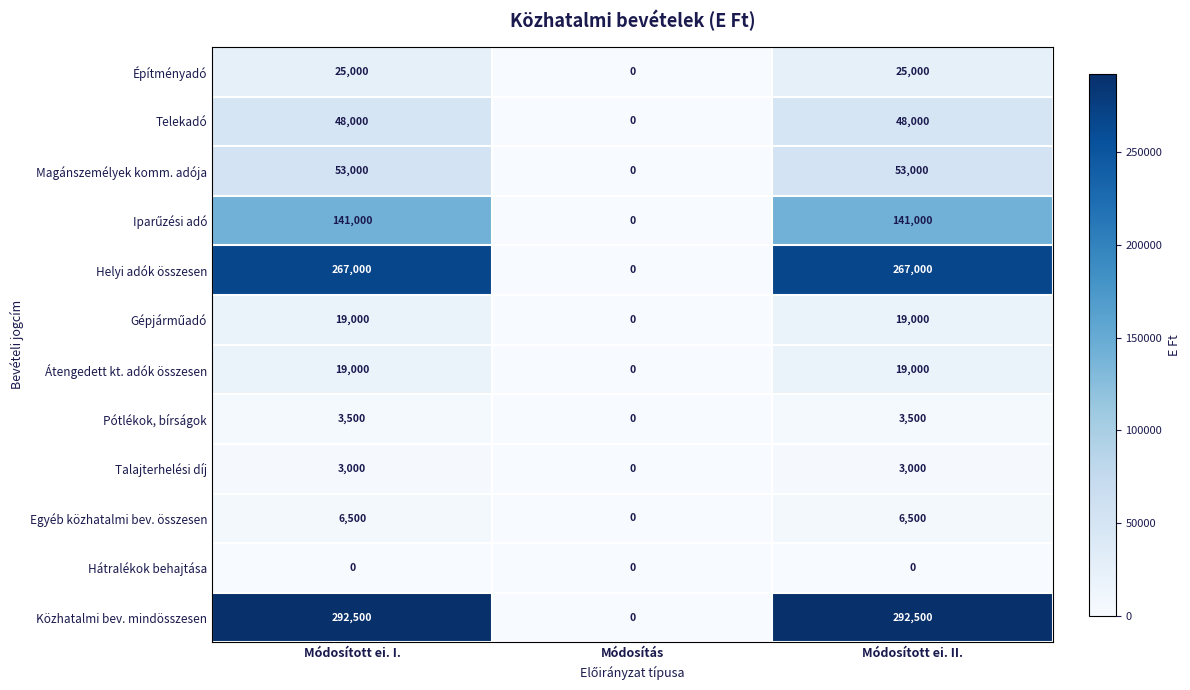

Which series has the largest range (max minus min)?

Közhatalmi bev. mindösszesen